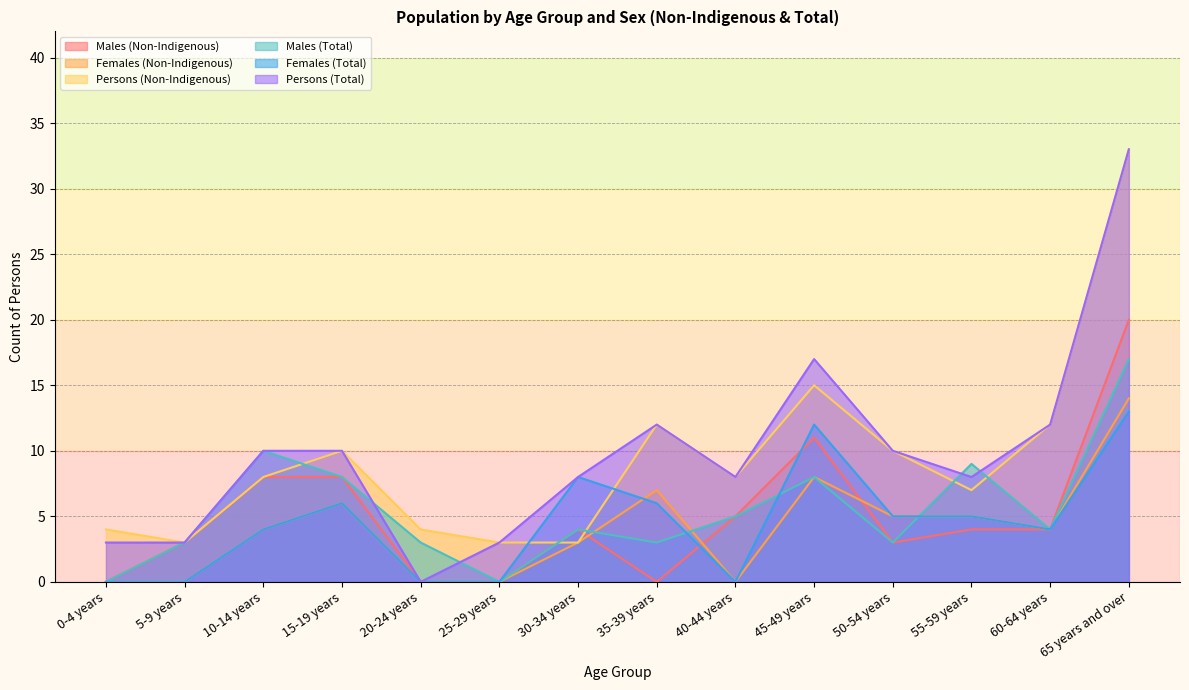

What is the spread (max minus min) of values at 20-24 years?

4